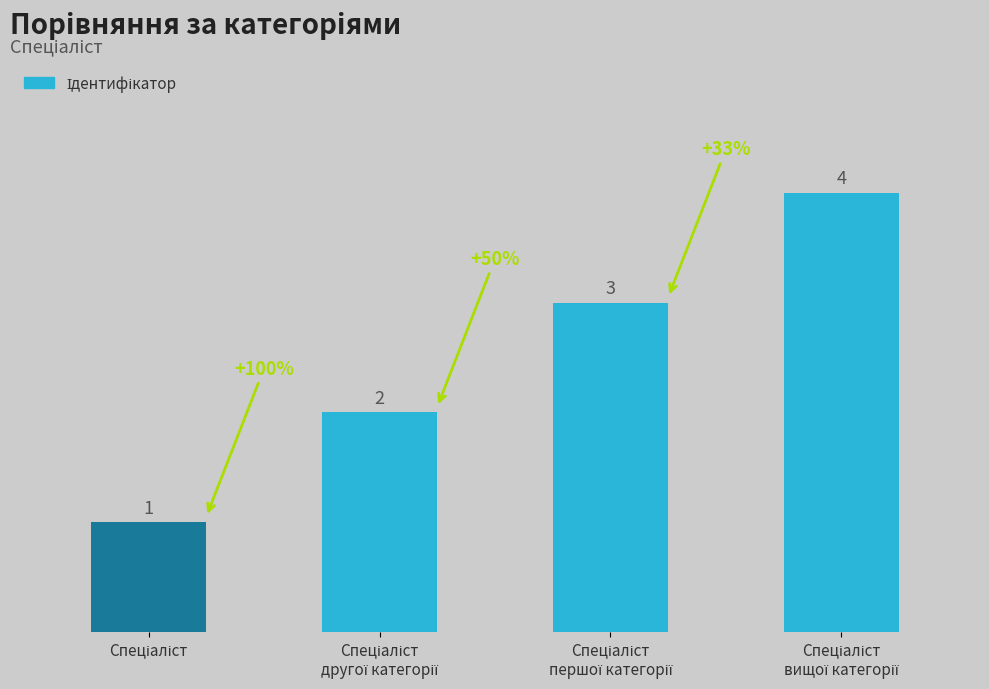

What is the value of the 3rd bar from the left?

3